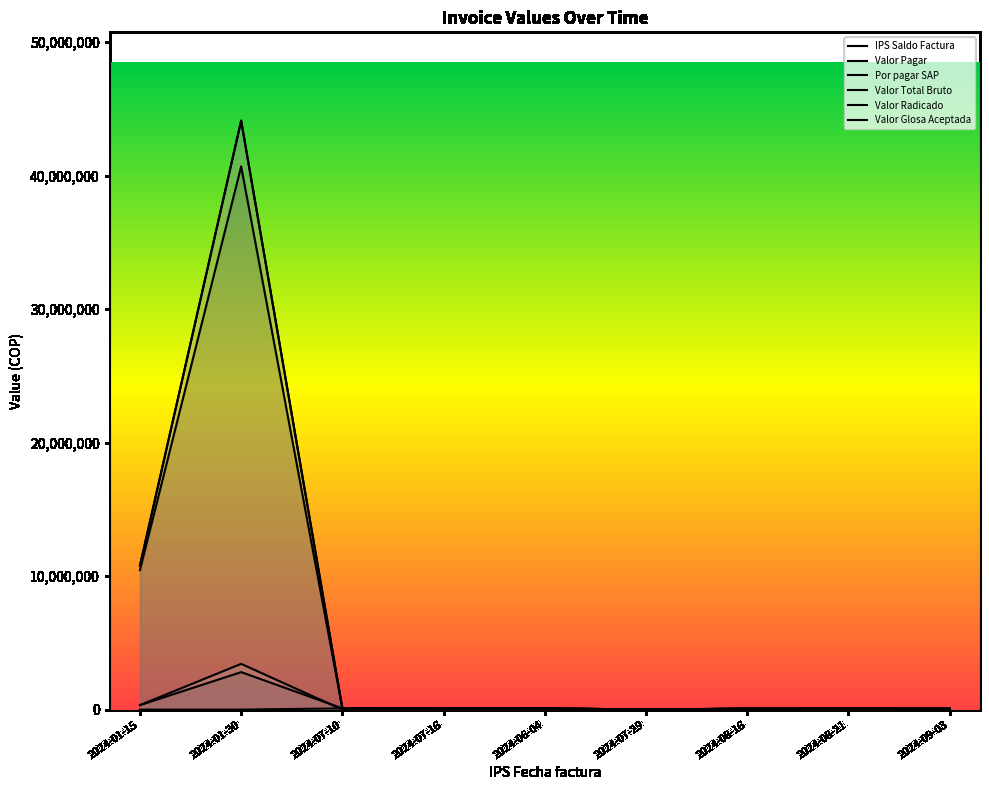

Rank the categories by Valor Glosa Aceptada value from lowest to highest.

2024-07-10, 2024-07-16, 2024-06-04, 2024-07-29, 2024-08-16, 2024-08-21, 2024-09-03, 2024-01-15, 2024-01-30